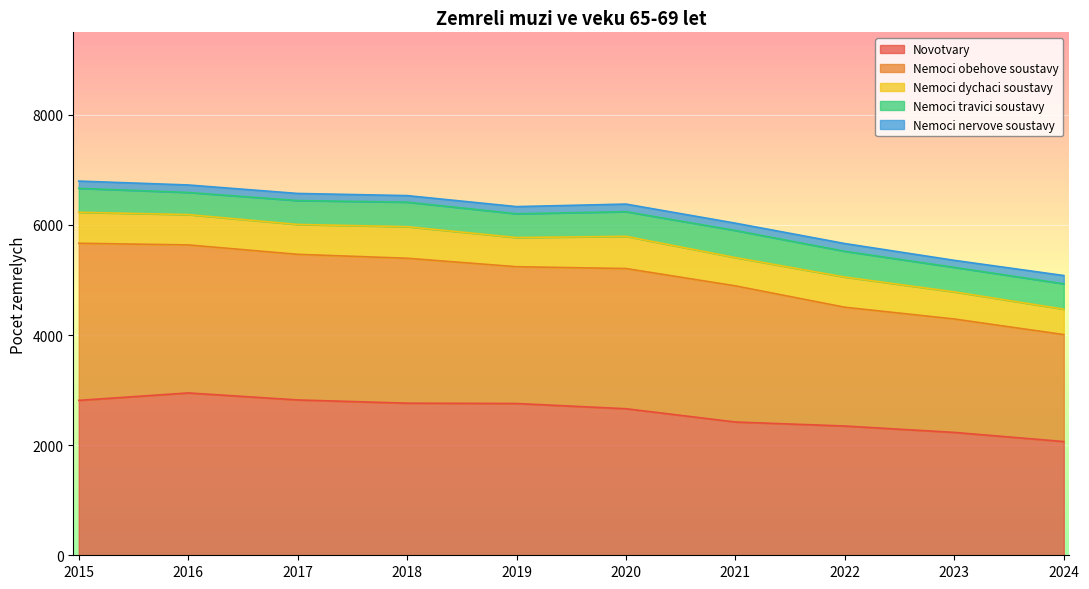

How many interior local peaks does the Nemoci dychaci soustavy series have?

3